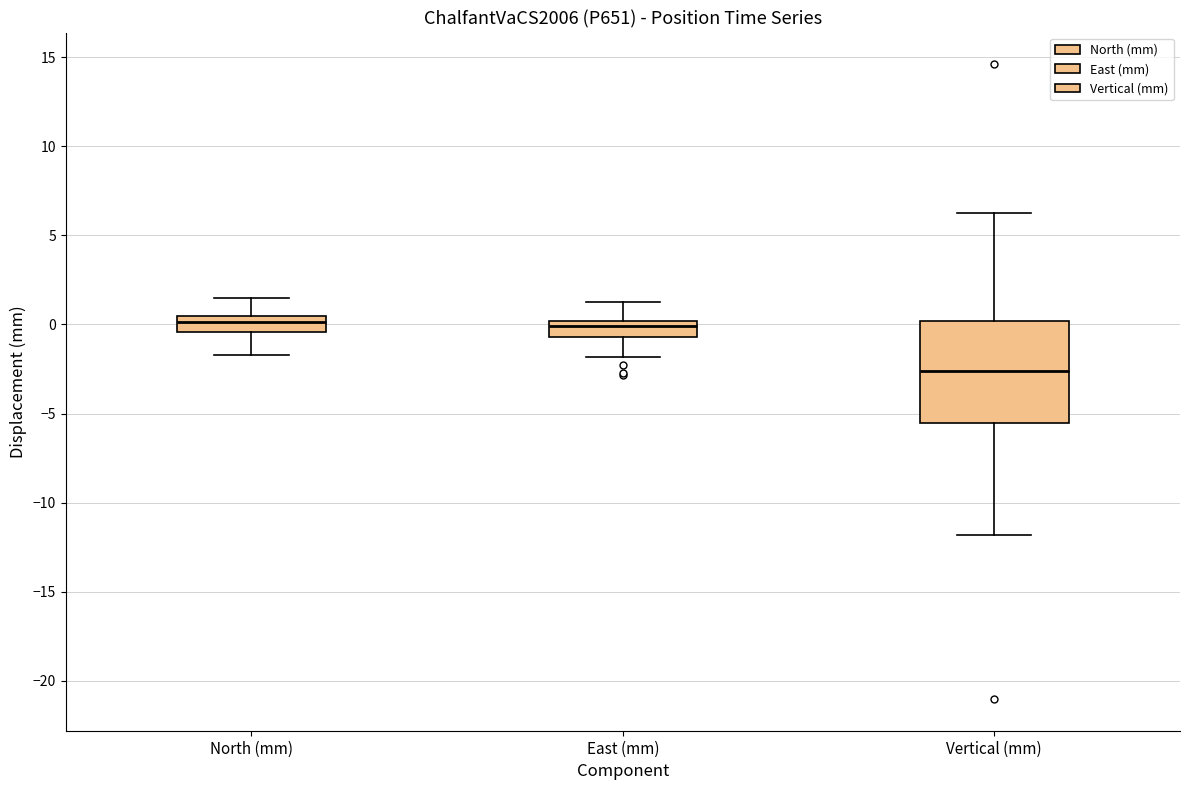

Which box has the lowest median line?

Vertical (mm)